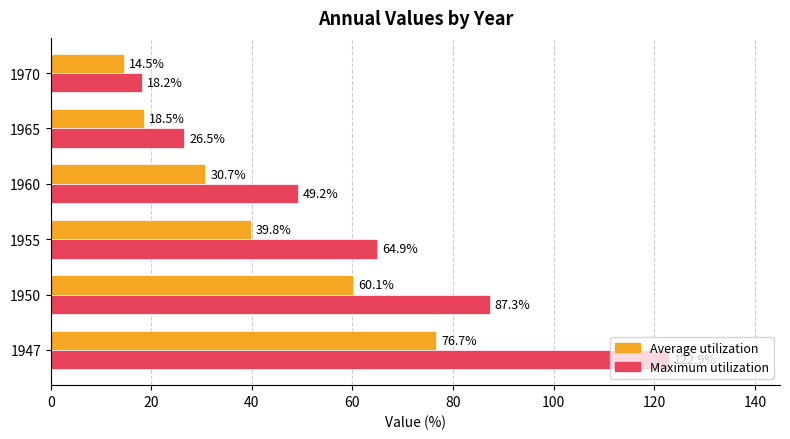

Rank the series by their average value, from lowest to highest.

Average utilization, Maximum utilization